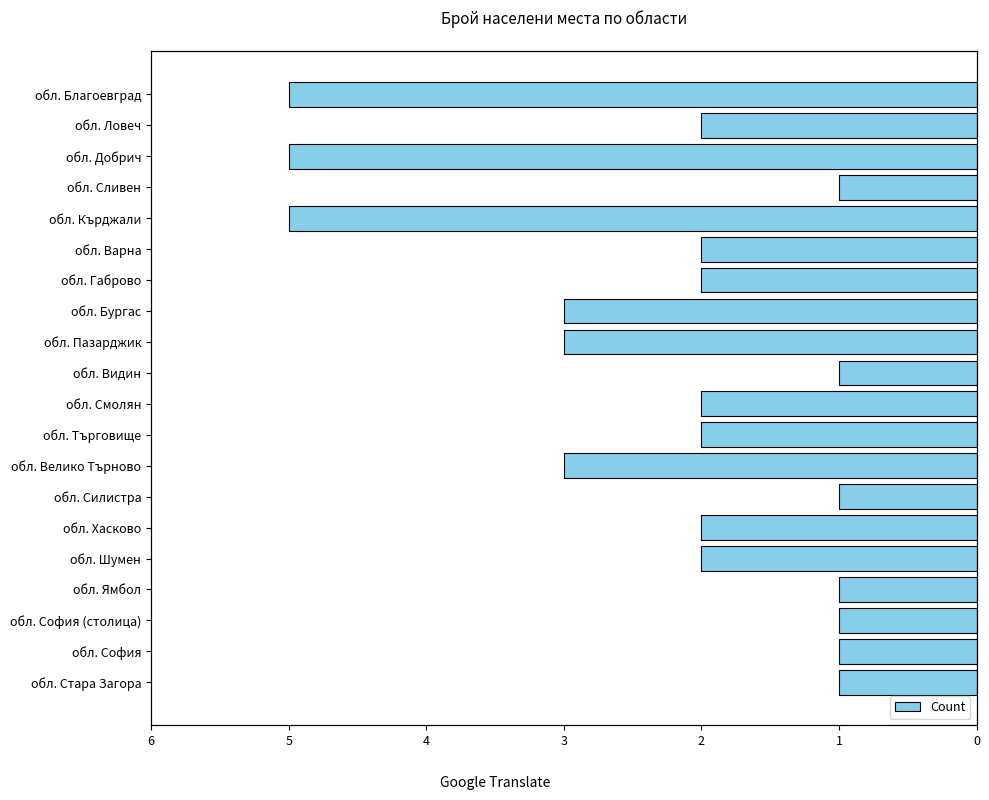

True or false: the data shows 1 at 19.

True